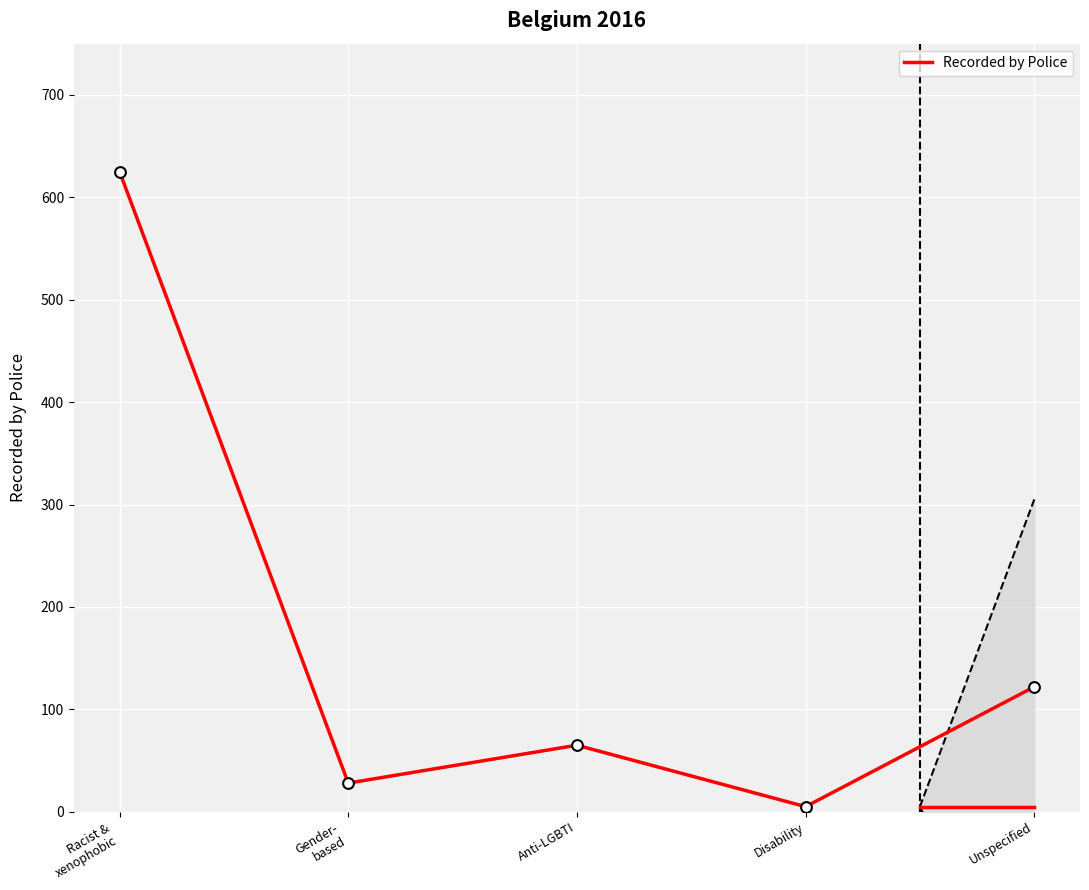

Between Gender-
based and Disability, which is larger?

Gender-
based